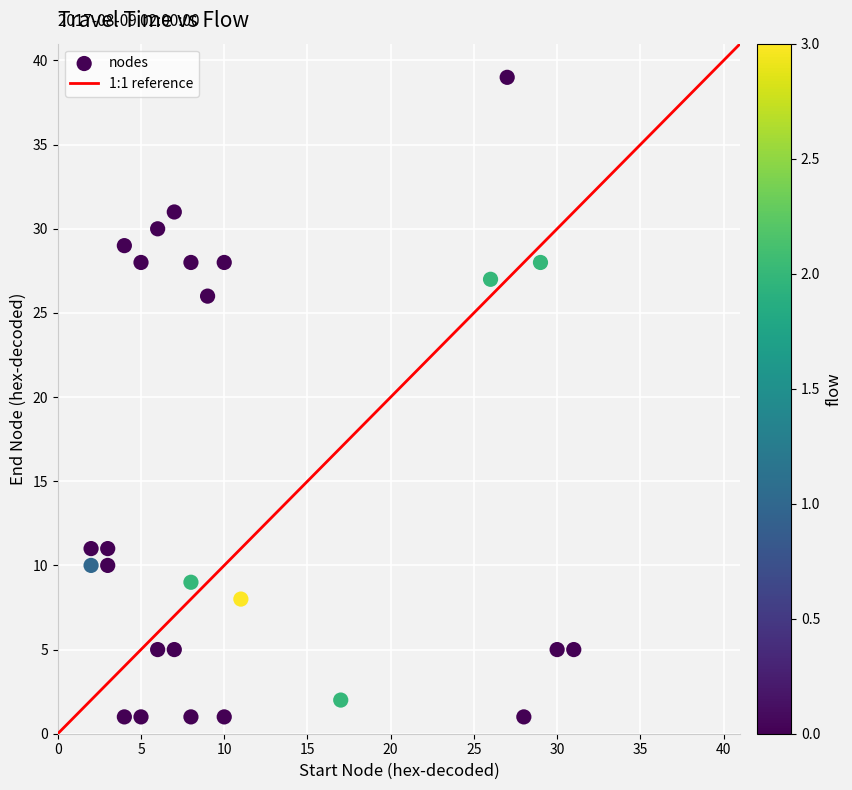

What Y value in the scatter plot is closest to 20?

26